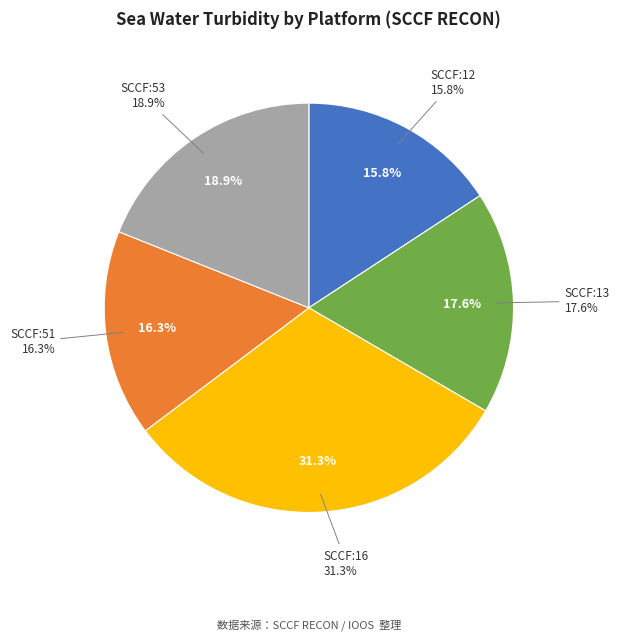

Is there a majority slice in this chart?

No